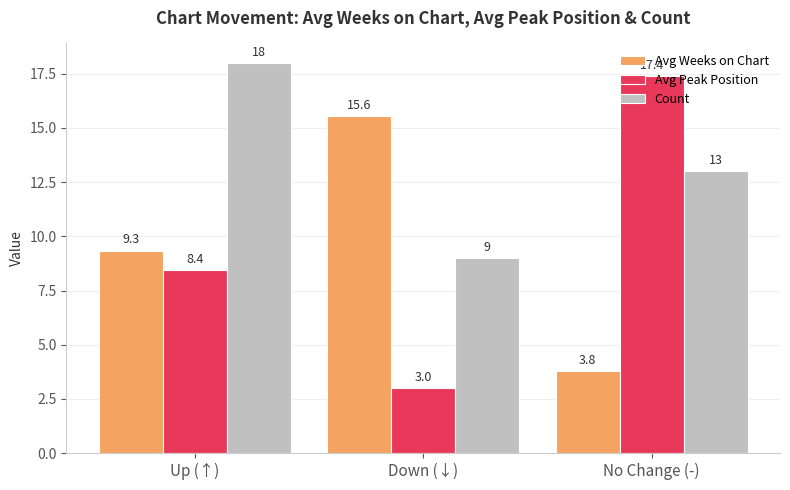

What is the difference between the Avg Weeks on Chart values at Up (↑) and No Change (-)?

5.6